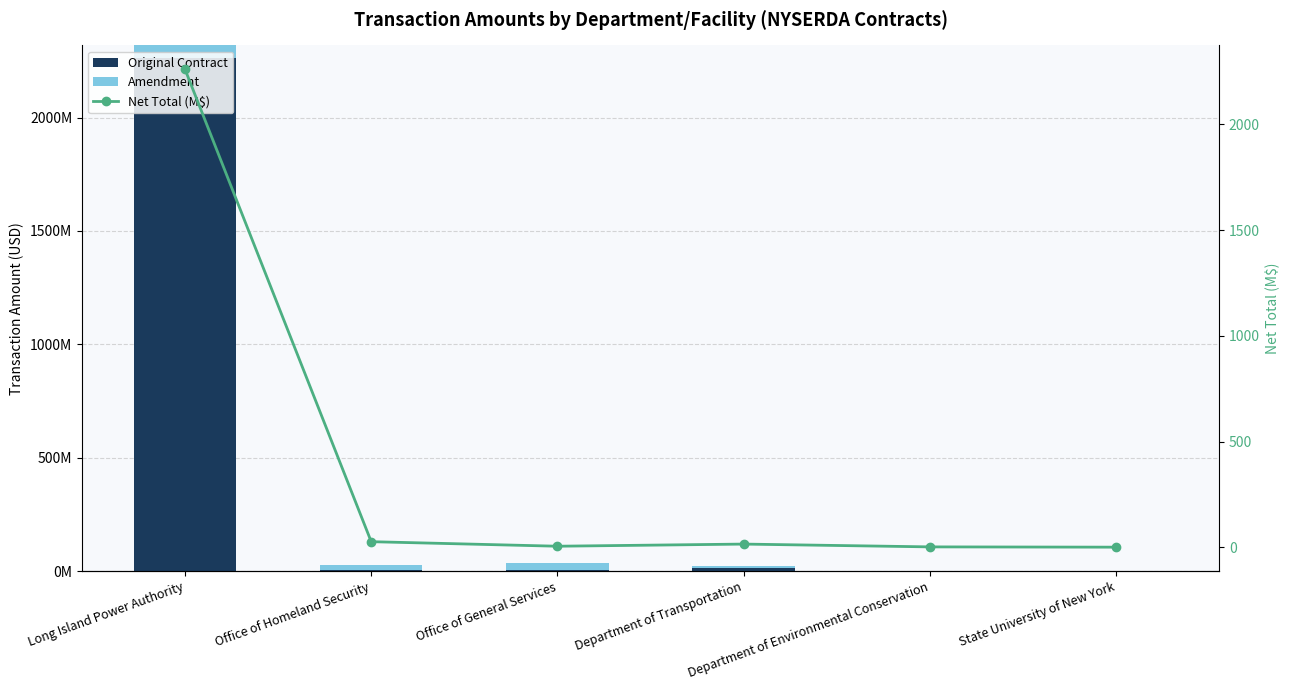

What is the label of the 4th bar from the right?

Office of General Services